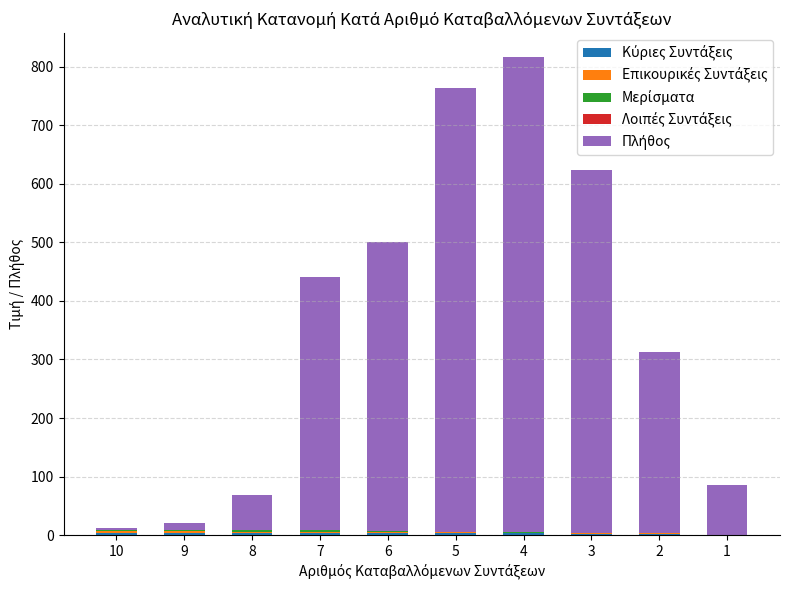

How many data points does each series have?

10